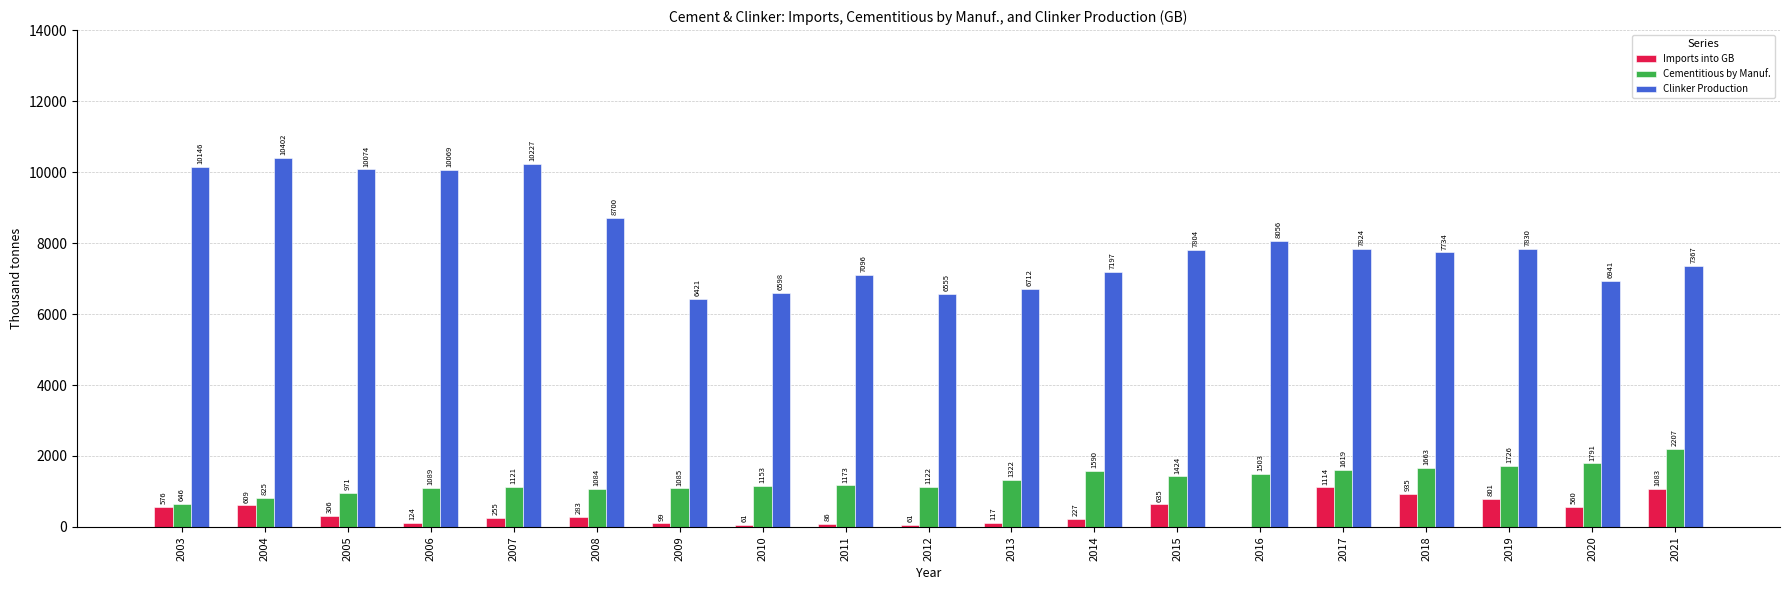

What is the sum of all Imports into GB values?

7932.0